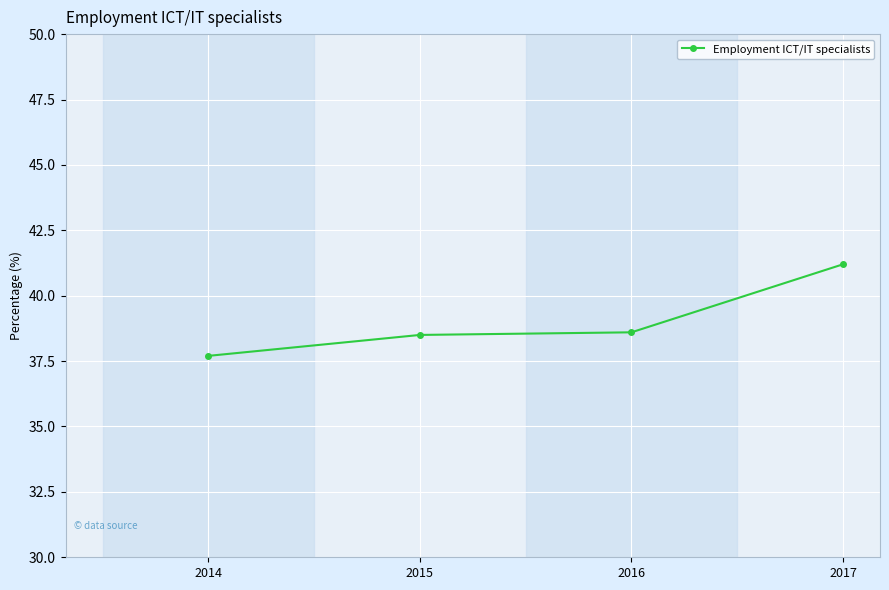

At which category does the chart reach its minimum across all series?

2014